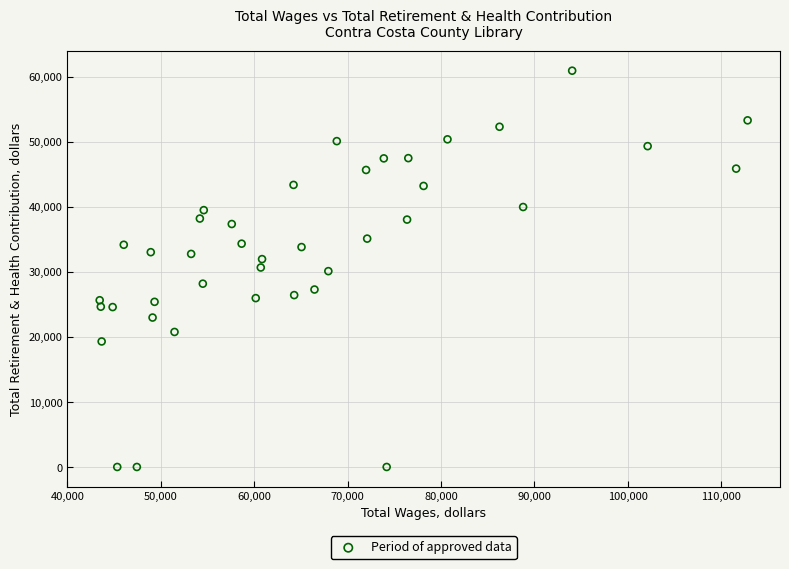

What is the range of Y values (max minus min)?

60912